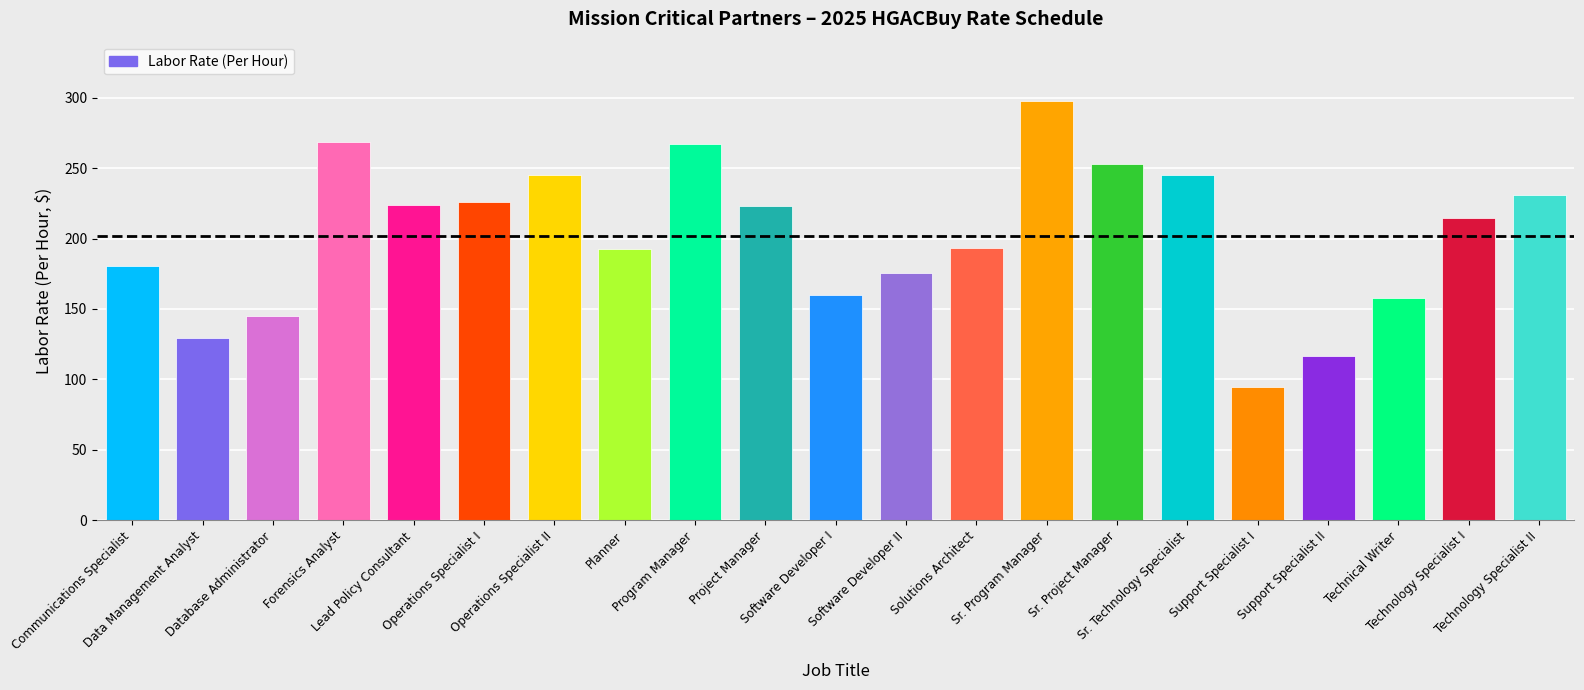

What is the difference between the maximum and minimum values?

203.2